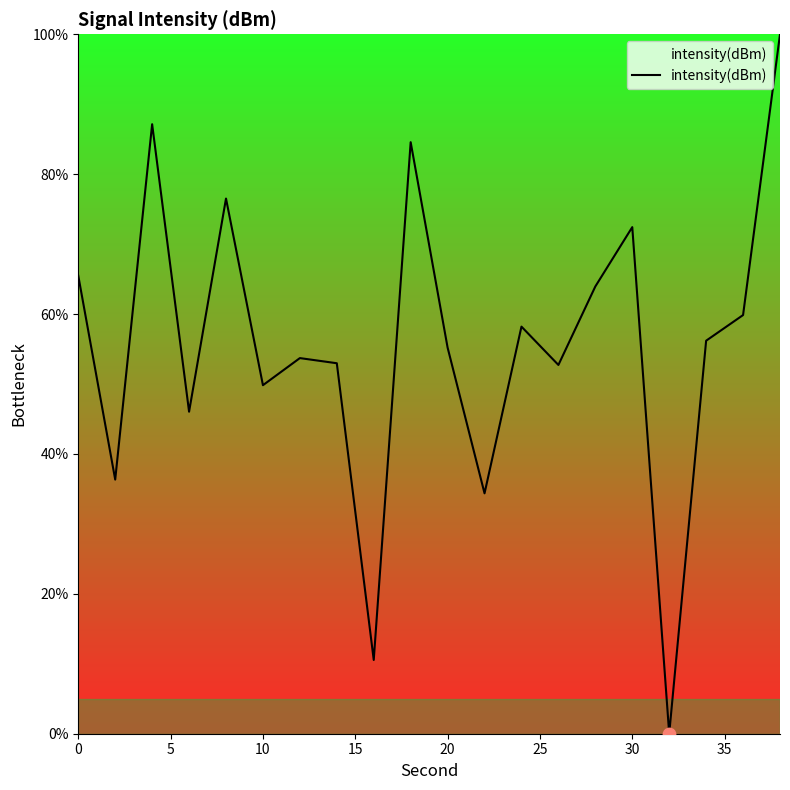

What is the difference between the maximum and minimum values?

100.0